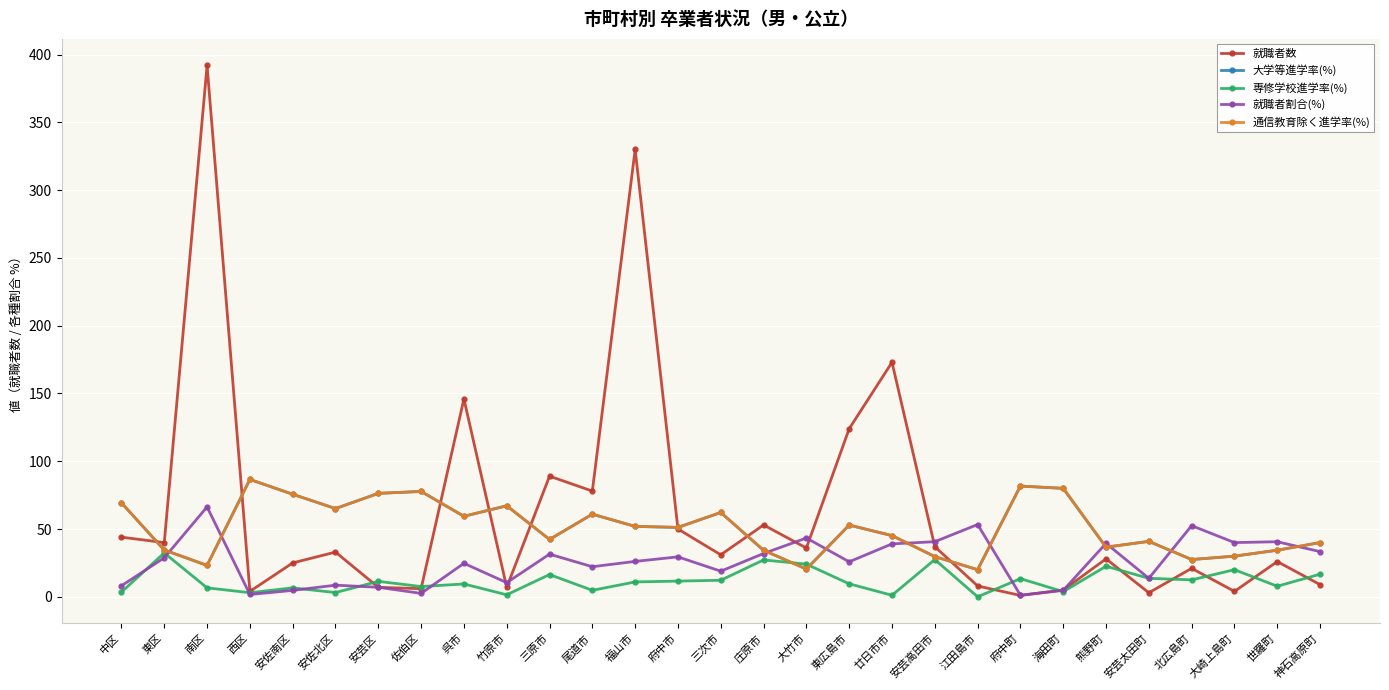

Rank the series at 大竹市 from lowest to highest value.

大学等進学率(%), 通信教育除く進学率(%), 専修学校進学率(%), 就職者数, 就職者割合(%)